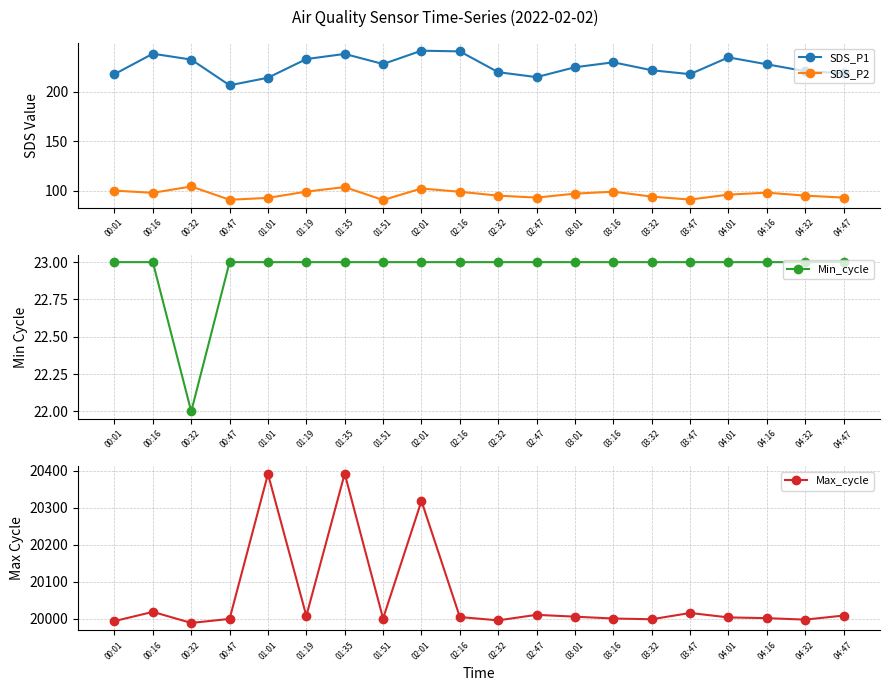

Which label corresponds to the smallest value in the chart?

00:32